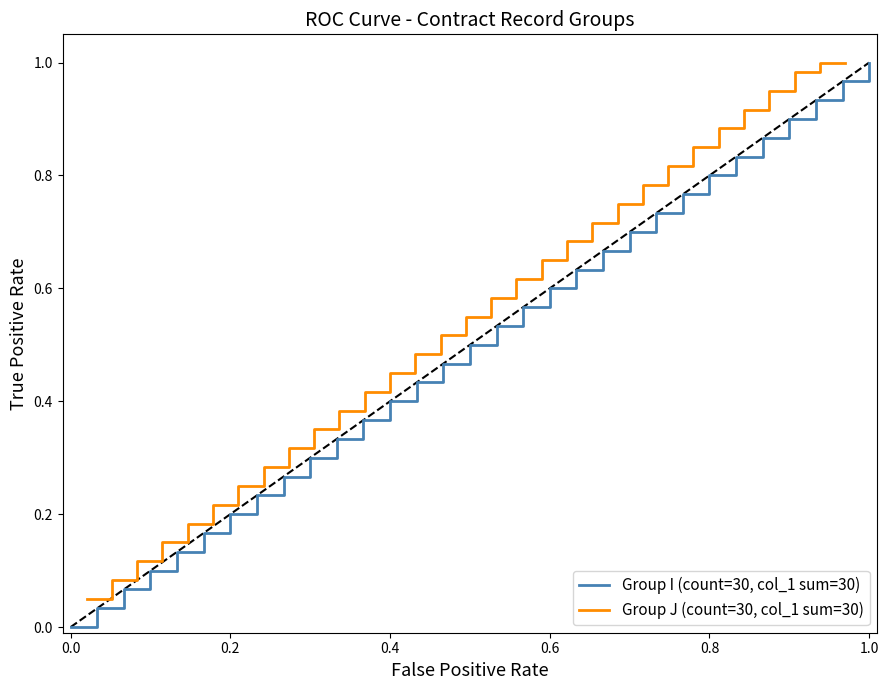

True or false: Group I (count=30, col_1 sum=30) and Group J (count=30, col_1 sum=30) intersect in this chart.

False